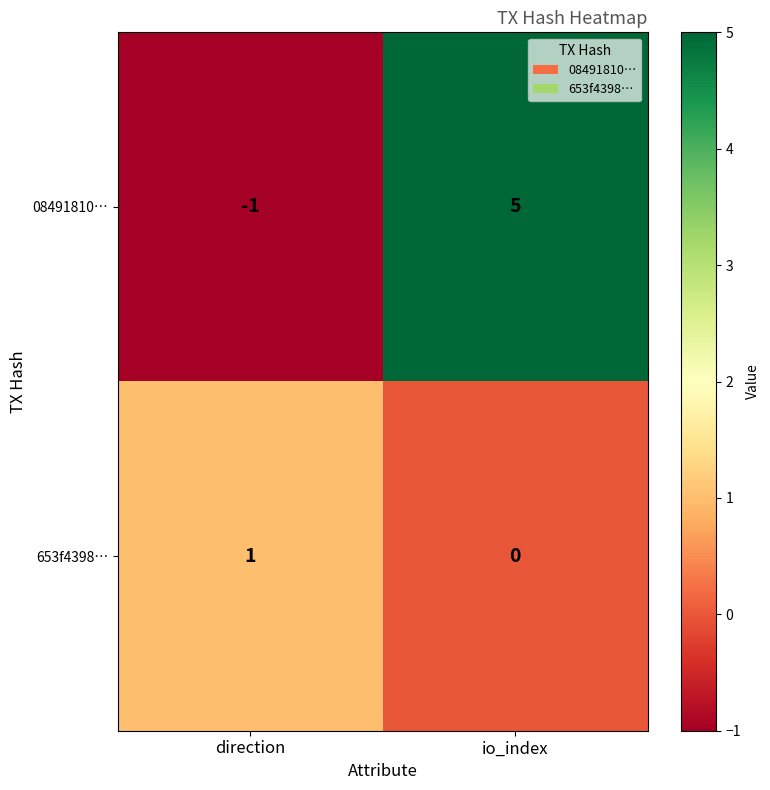

What is the spread (max minus min) of values at direction?

2